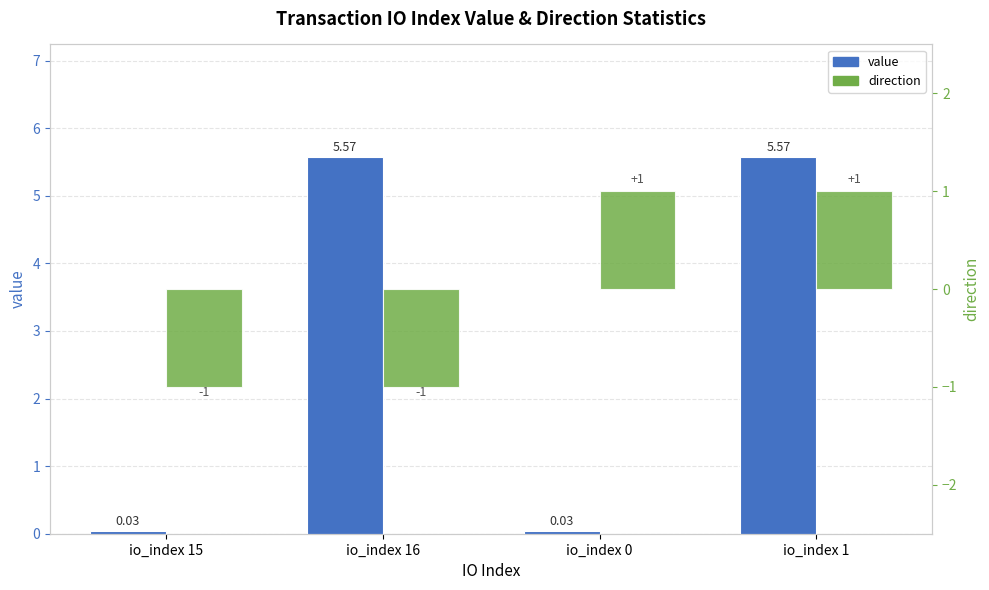

Reading left to right, transcribe all the data shown in this chart.

value: io_index 15=0.0	io_index 16=5.6	io_index 0=0.0	io_index 1=5.6
direction: io_index 15=-1.0	io_index 16=-1.0	io_index 0=1.0	io_index 1=1.0